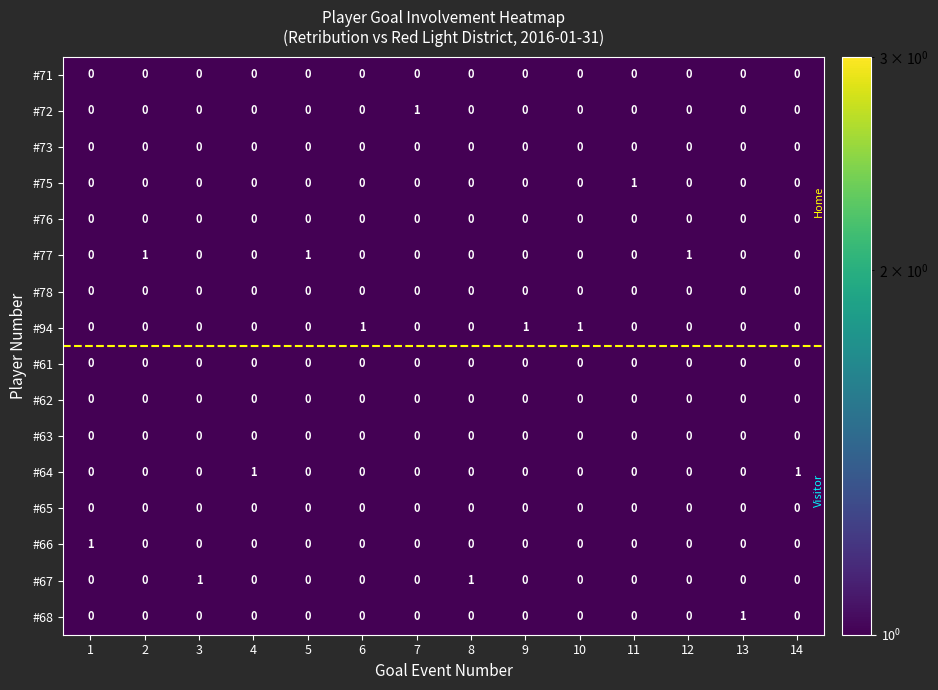

What is the sum of all #77 values?

3